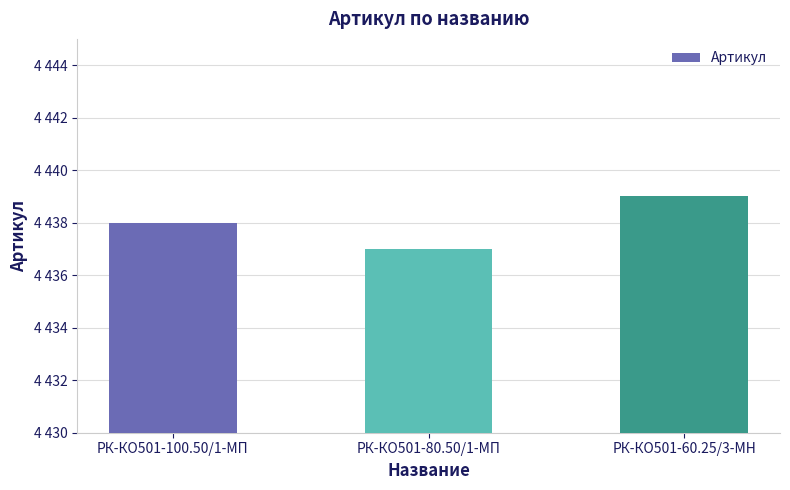

Approximately how many times larger is the value at РК-КО501-100.50/1-МП compared to РК-КО501-60.25/3-МН?

1.0